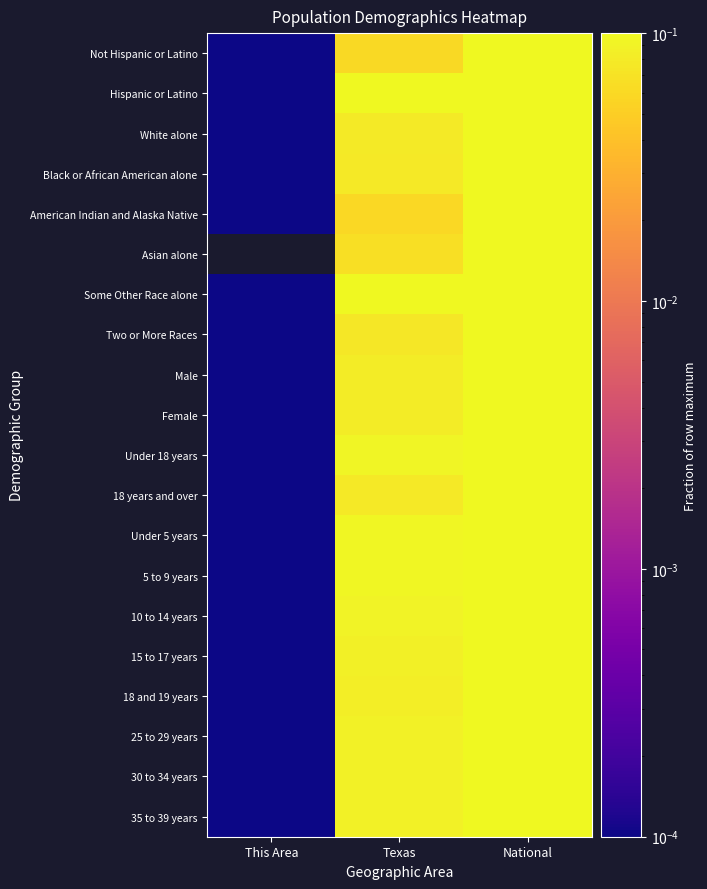

What is the total value across all series at National?

20.0